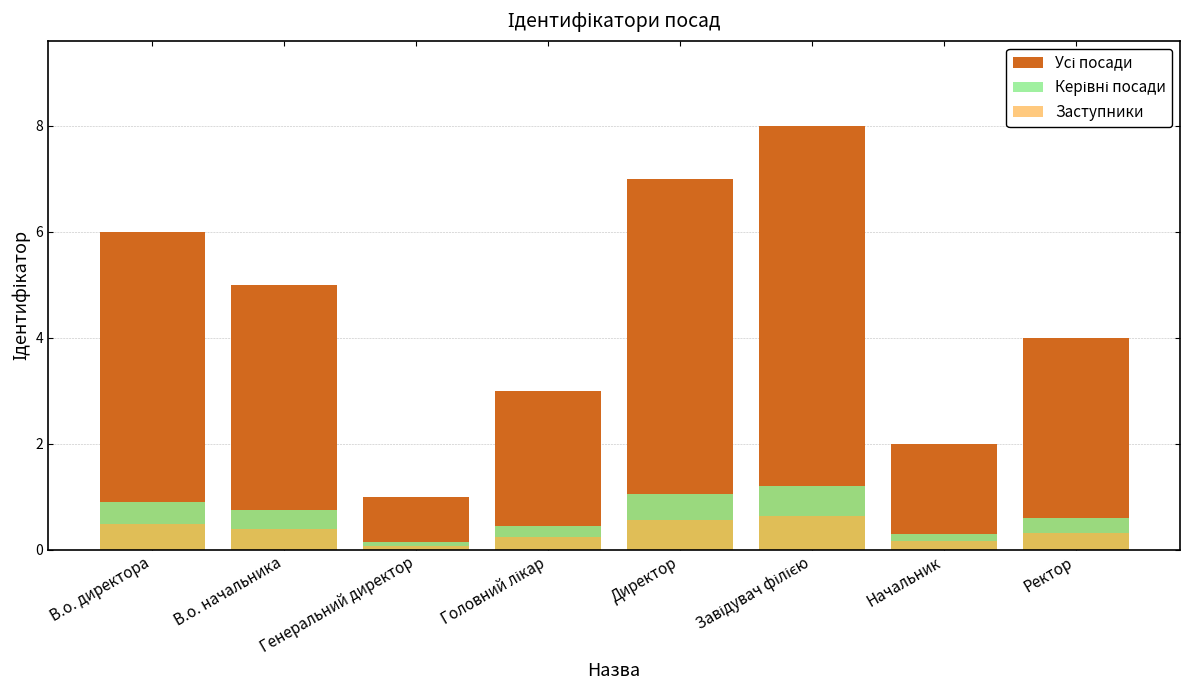

What are all the series names shown in the legend?

Усі посади, Керівні посади, Заступники